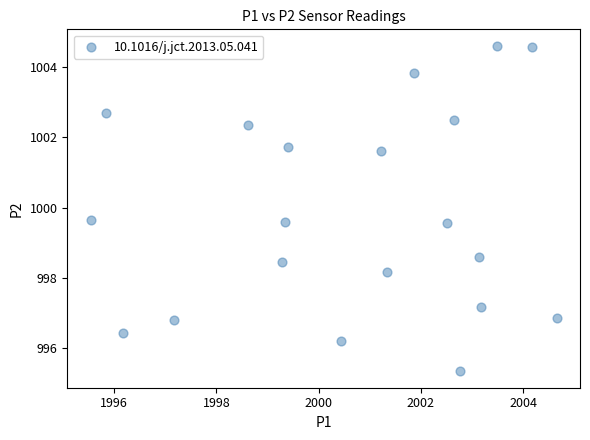

What Y value in the scatter plot is closest to 999?

998.6